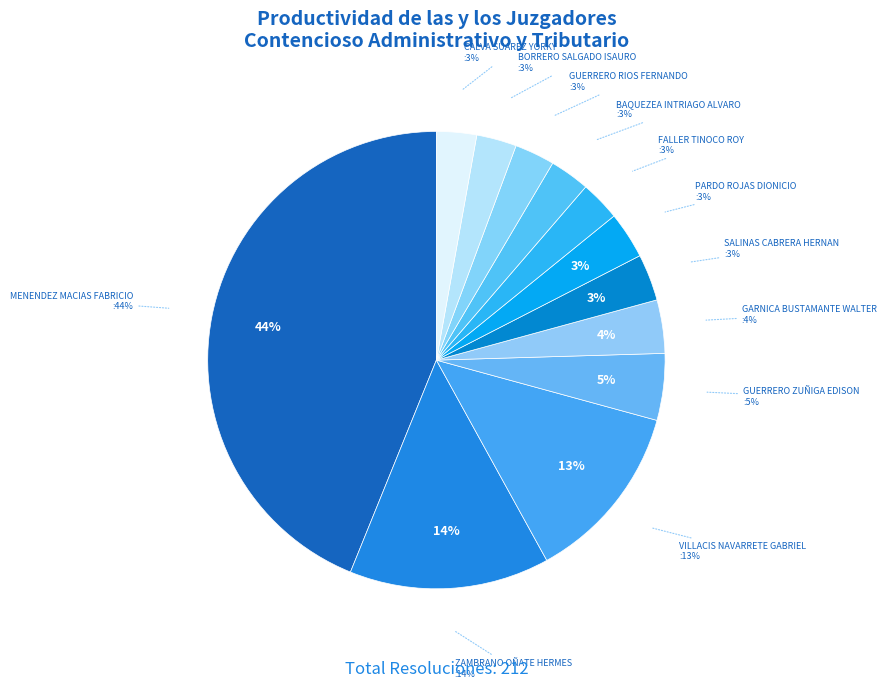

True or false: BAQUEZEA INTRIAGO ALVARO accounts for 3% of the total.

True